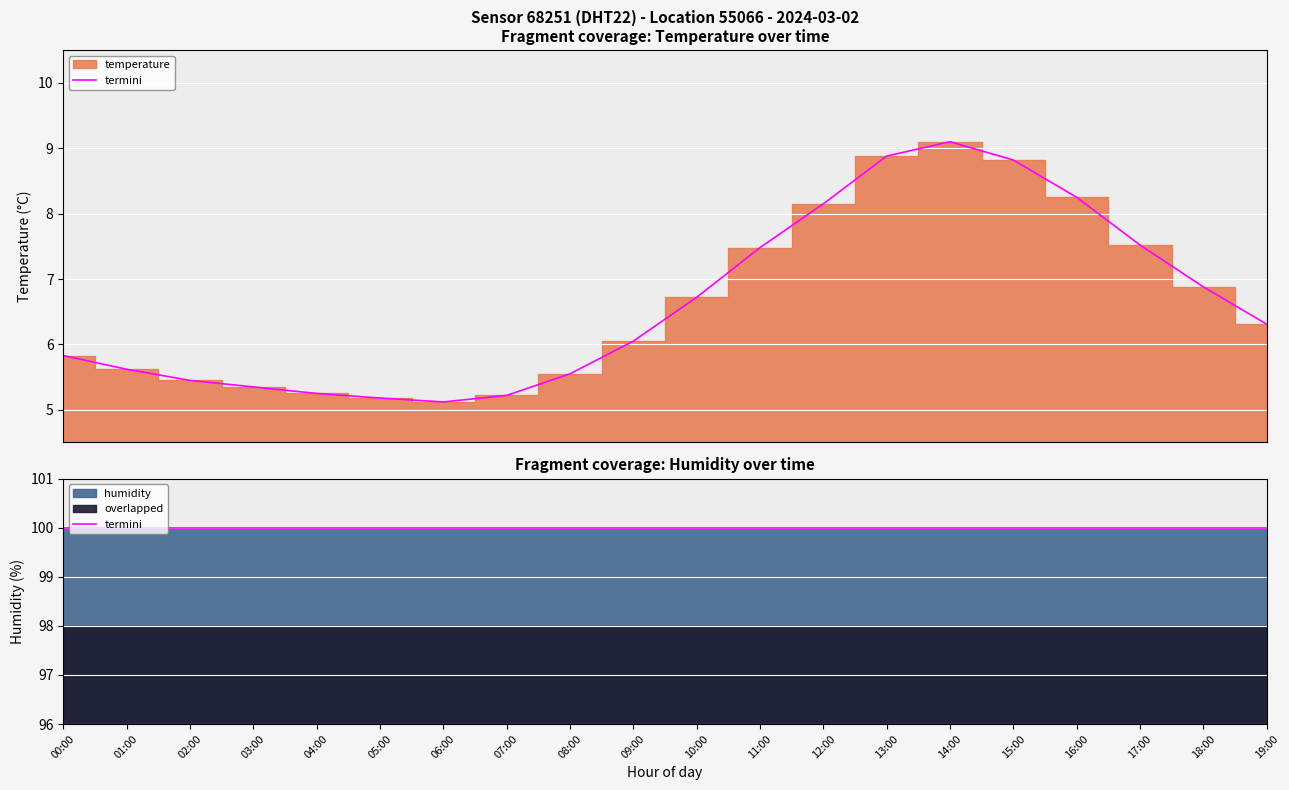

Does the chart display data point markers on the line(s)?

No